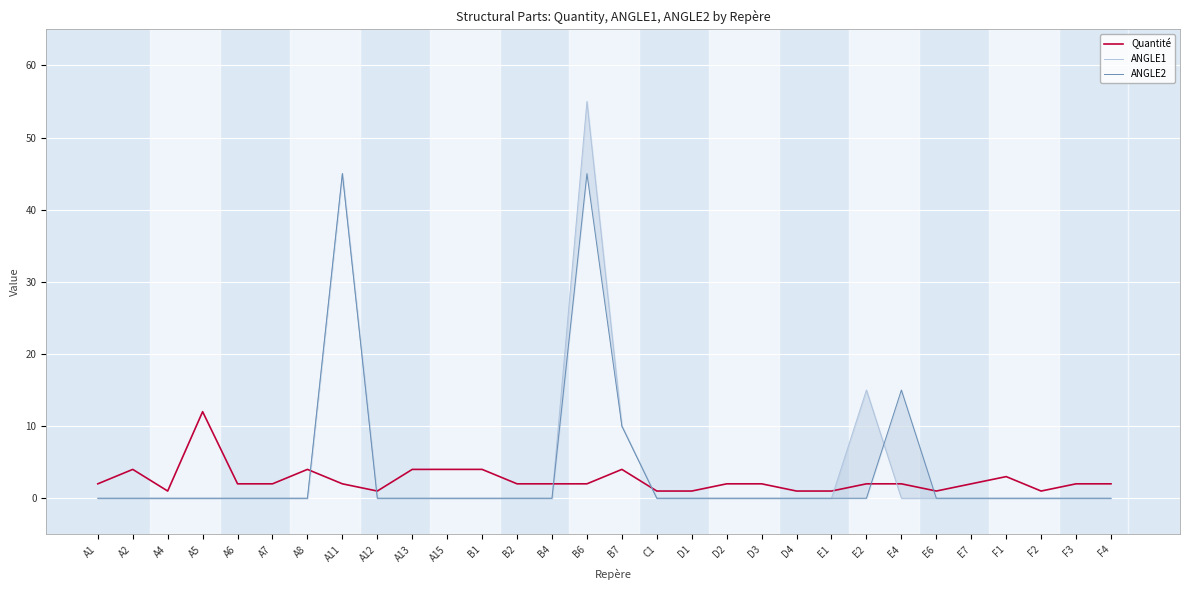

At which label does Quantité reach its peak?

A5